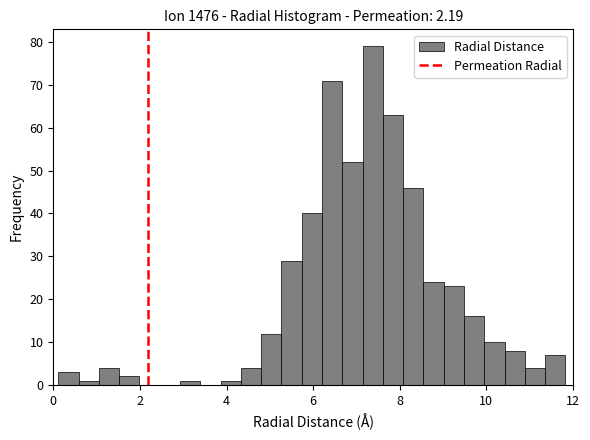

Around what value on the x-axis is the tallest bar? Give the approximate position of its centre, as read against the axis.

7.4